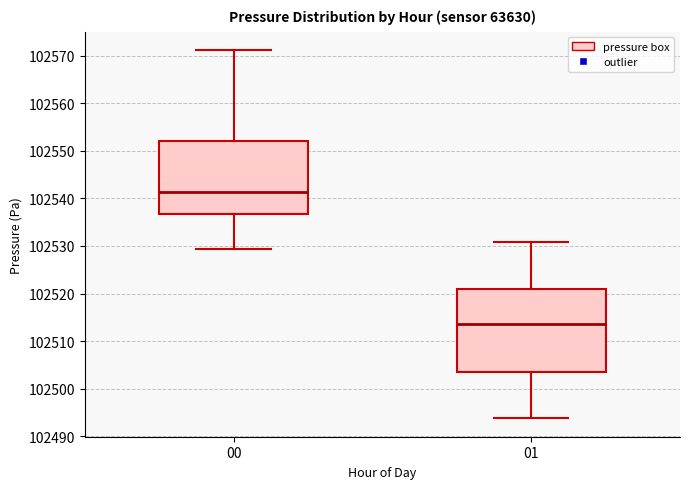

Which box is the tallest, from its lower edge to its upper edge?

01